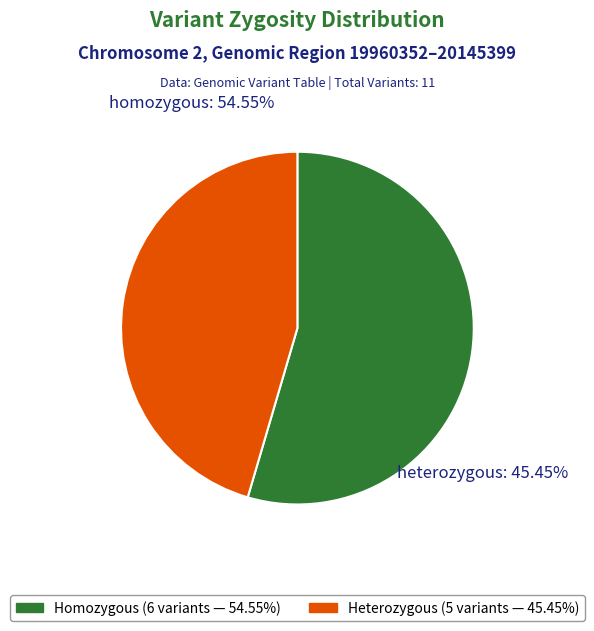

What is the majority slice?

homozygous